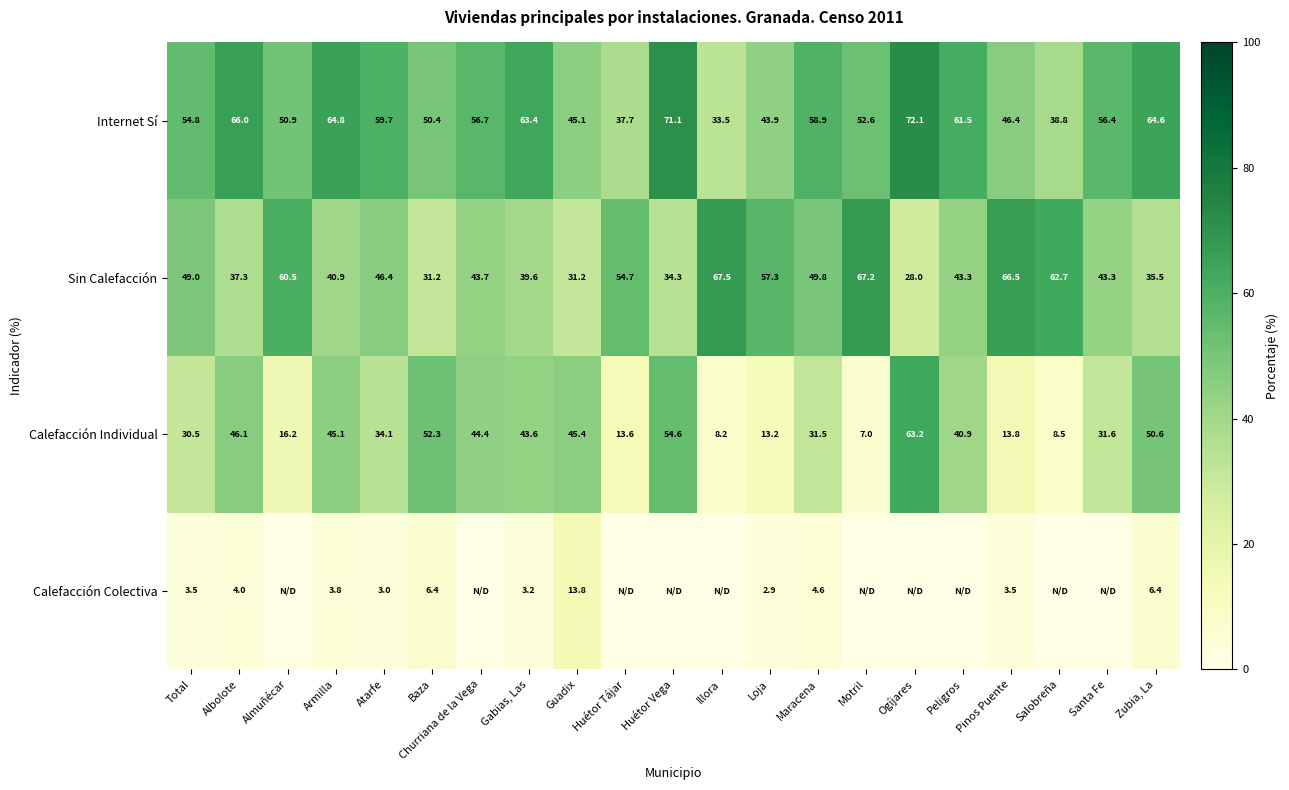

At which label is Calefacción Individual closest to 35?

Atarfe